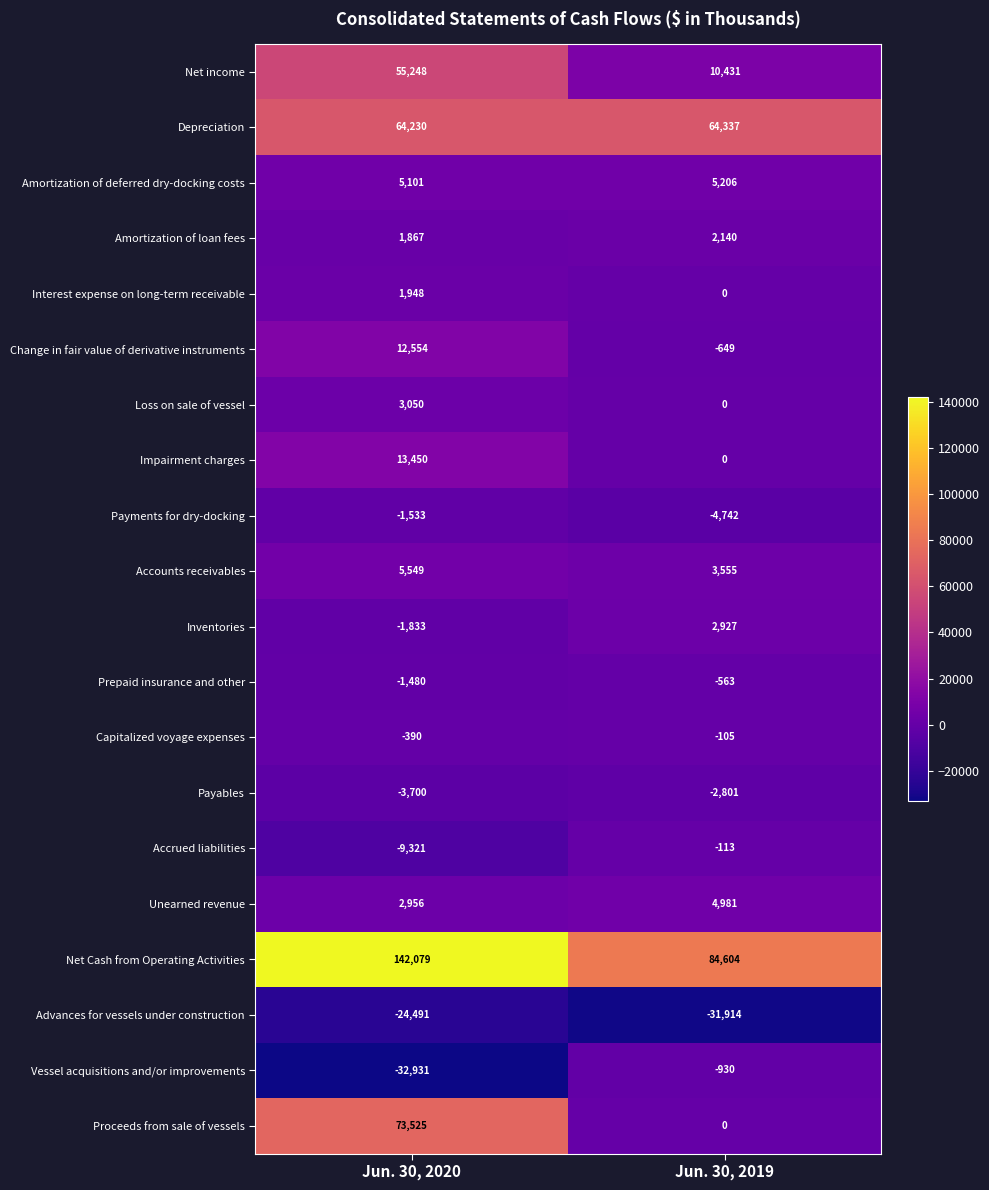

Is it true that Accrued liabilities equals -168 at Jun. 30, 2019?

False